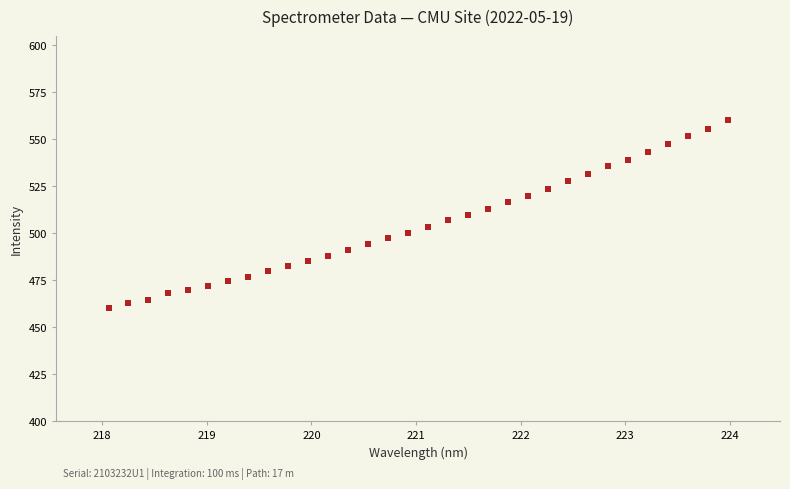

What is the range of Y values (max minus min)?

99.7